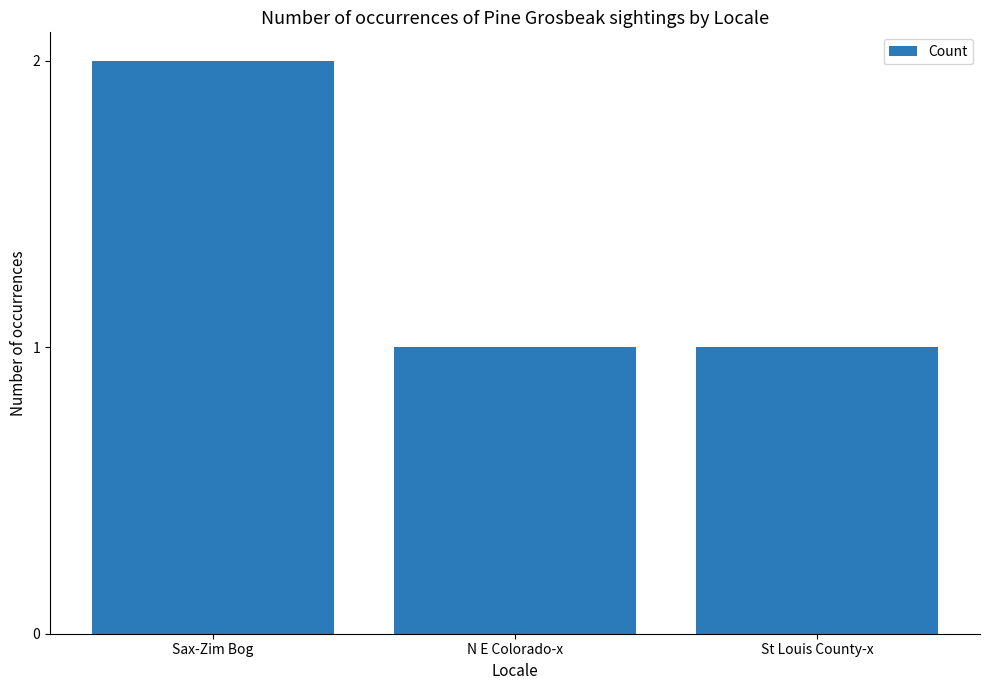

What position from the left is St Louis County-x?

3